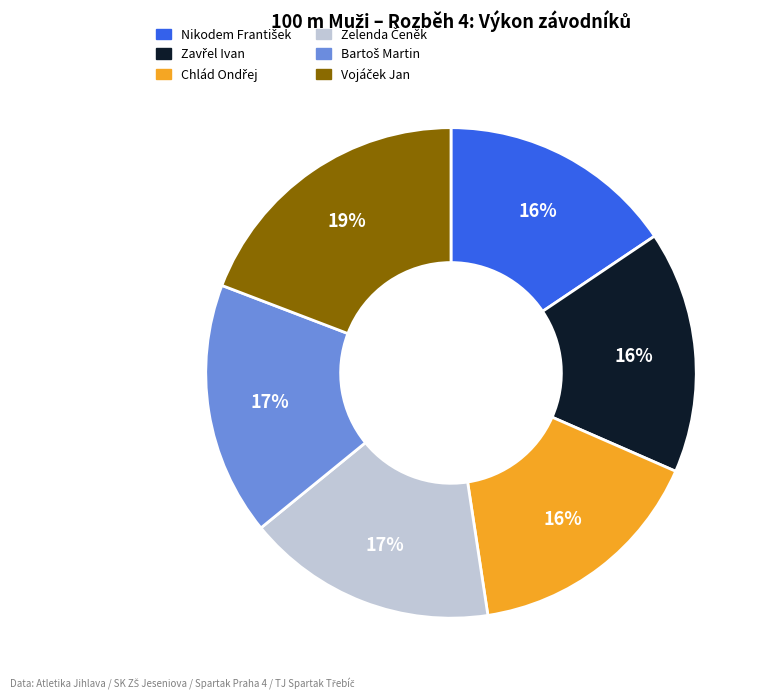

To the nearest percent, what is the average slice percentage?

17%